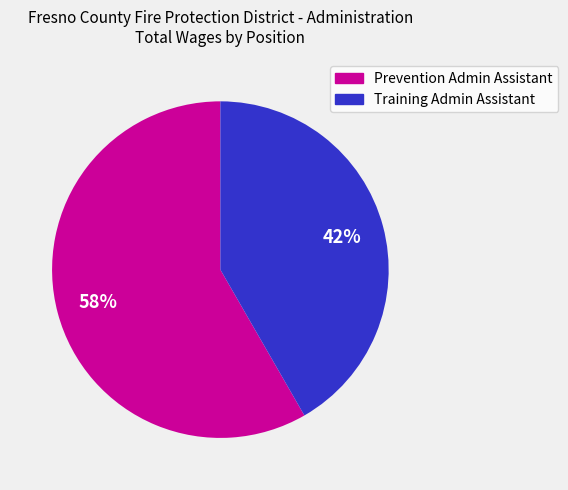

To the nearest percent, what is the combined percentage of Training Admin Assistant and Prevention Admin Assistant?

100%